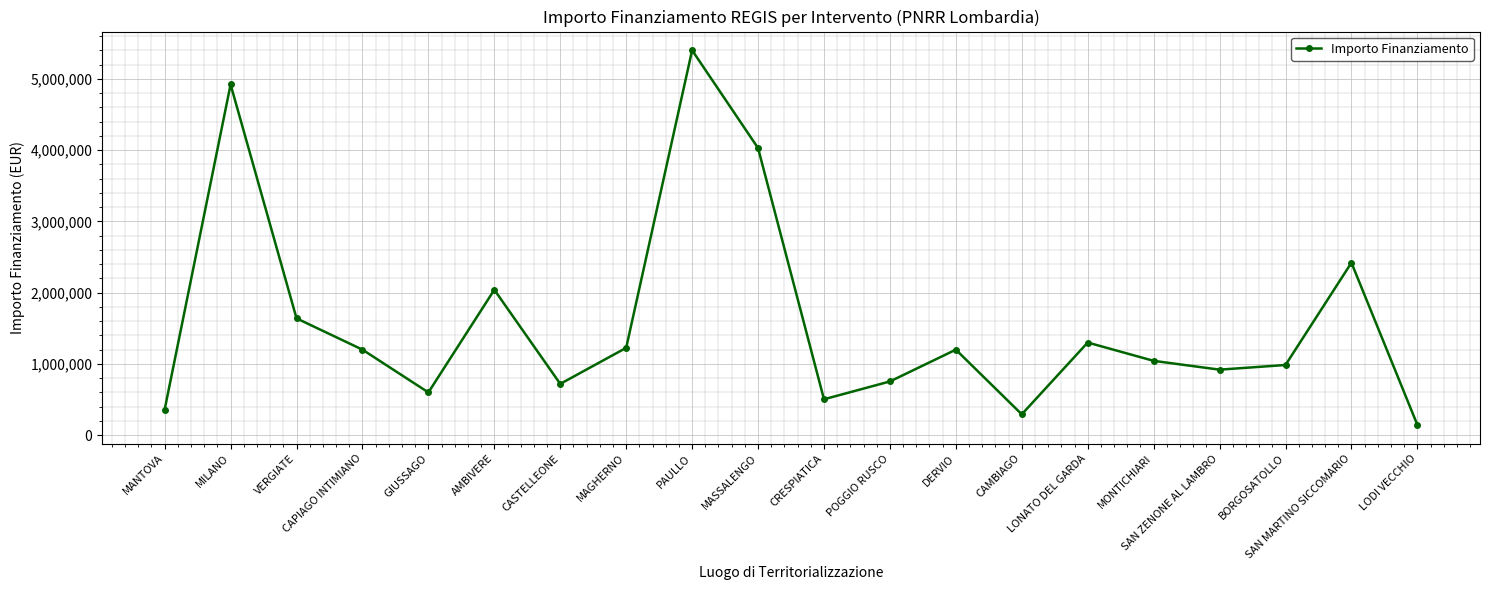

What is the difference between the maximum and minimum values?

5255000.0